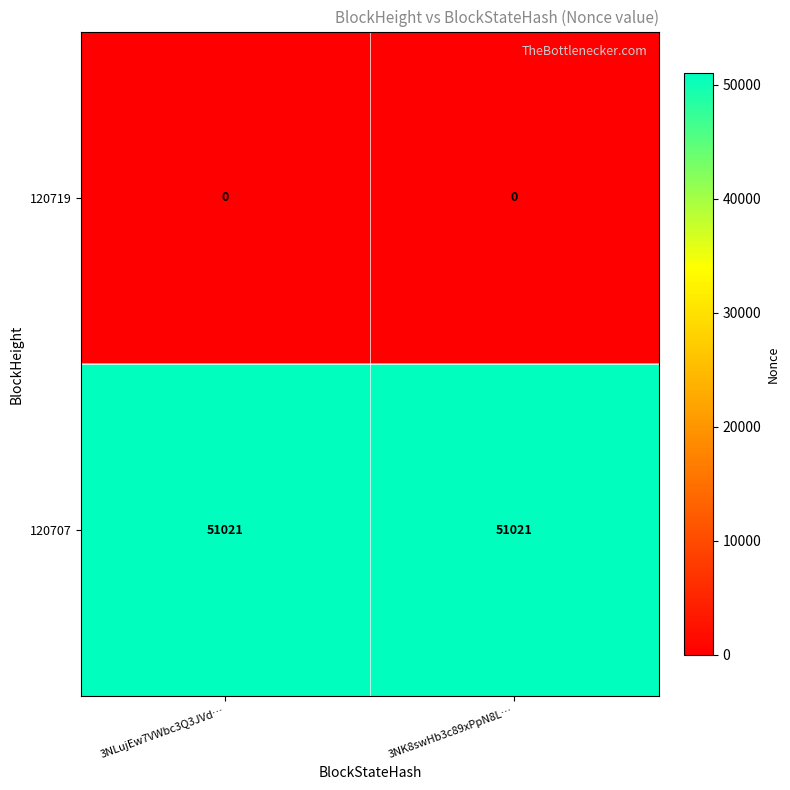

What is the sum of the 120707 values at 3NK8swHb3c89xPpN8L… and 3NLujEw7VWbc3Q3JVd…?

102042